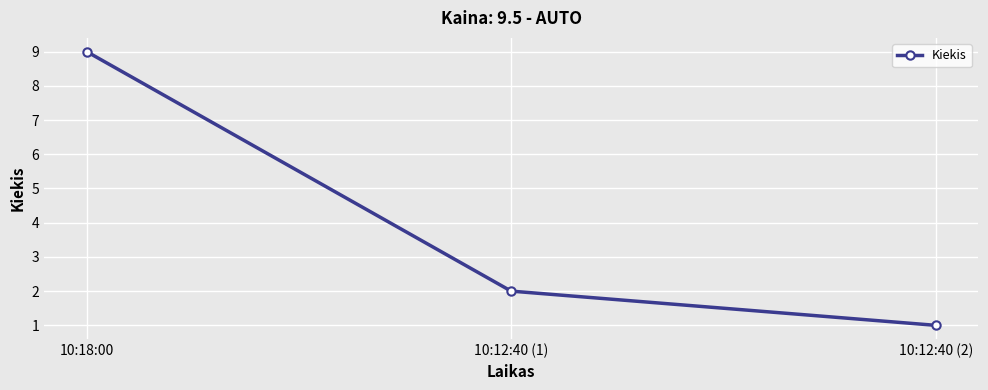

At which label does the data first exceed 2?

10:18:00